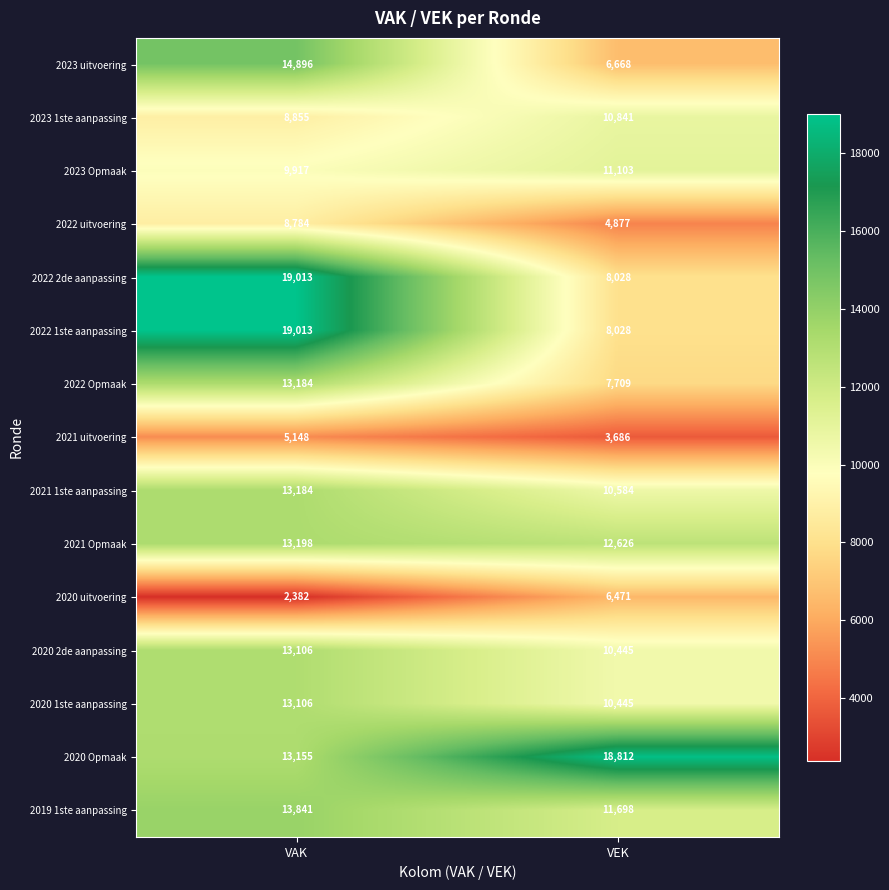

Reading right to left, what are all the values shown in this chart?

2023 uitvoering: 6668	14896
2023 1ste aanpassing: 10841	8855
2023 Opmaak: 11103	9917
2022 uitvoering: 4877	8784
2022 2de aanpassing: 8028	19013
2022 1ste aanpassing: 8028	19013
2022 Opmaak: 7709	13184
2021 uitvoering: 3686	5148
2021 1ste aanpassing: 10584	13184
2021 Opmaak: 12626	13198
2020 uitvoering: 6471	2382
2020 2de aanpassing: 10445	13106
2020 1ste aanpassing: 10445	13106
2020 Opmaak: 18812	13155
2019 1ste aanpassing: 11698	13841